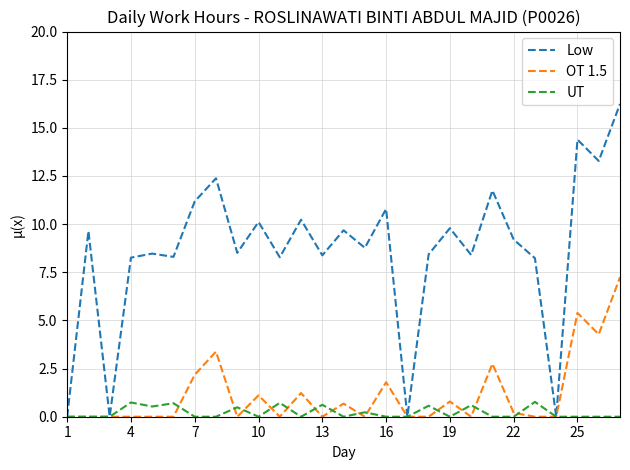

What is the highest value of the Low series?

16.2